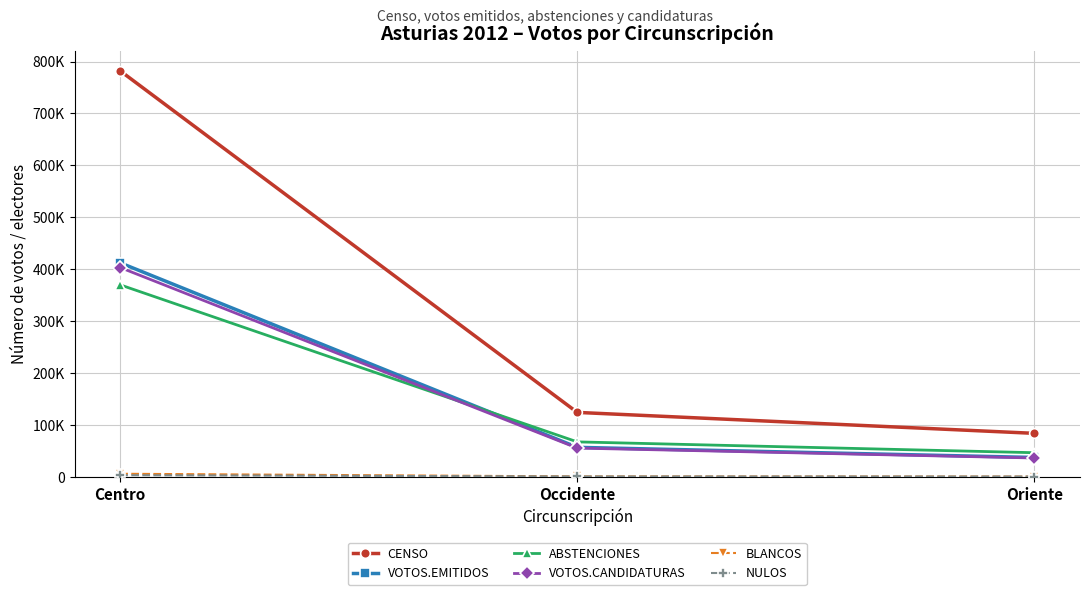

Does the chart have visible grid lines?

Yes